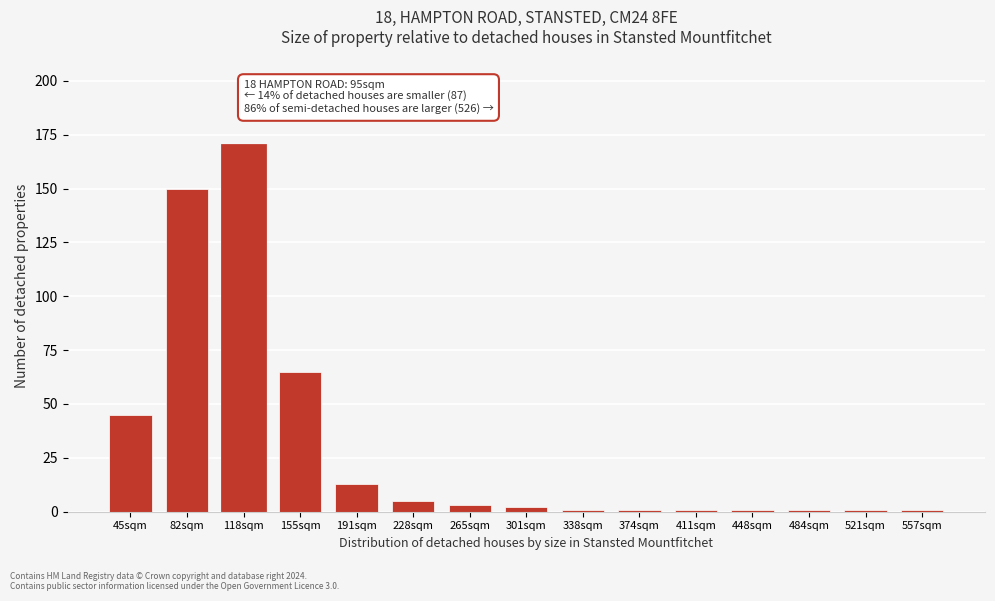

Reading left to right, extract all data points from this chart.

45	150	170	65	13	5	3	2	1	1	1	1	1	1	1